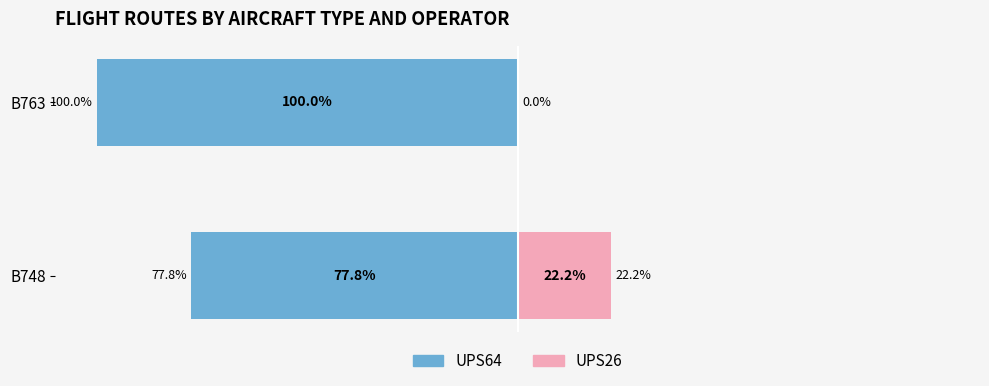

What is the sum of the UPS26 values at 1 and 0?

22.2